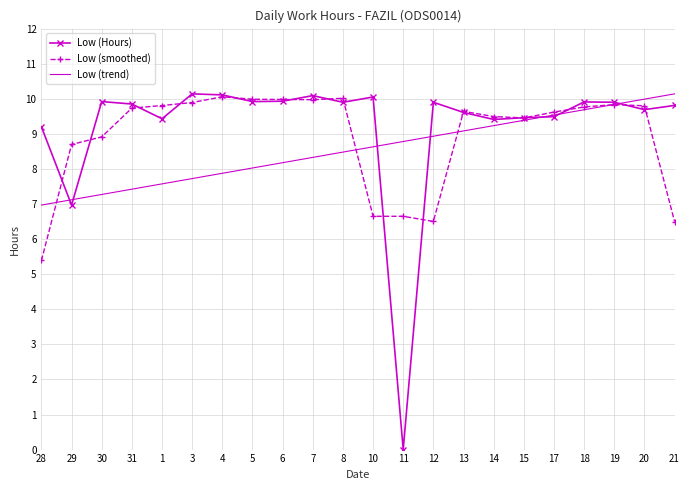

True or false: Low (Hours) has a value of 9.2 at 28.

True